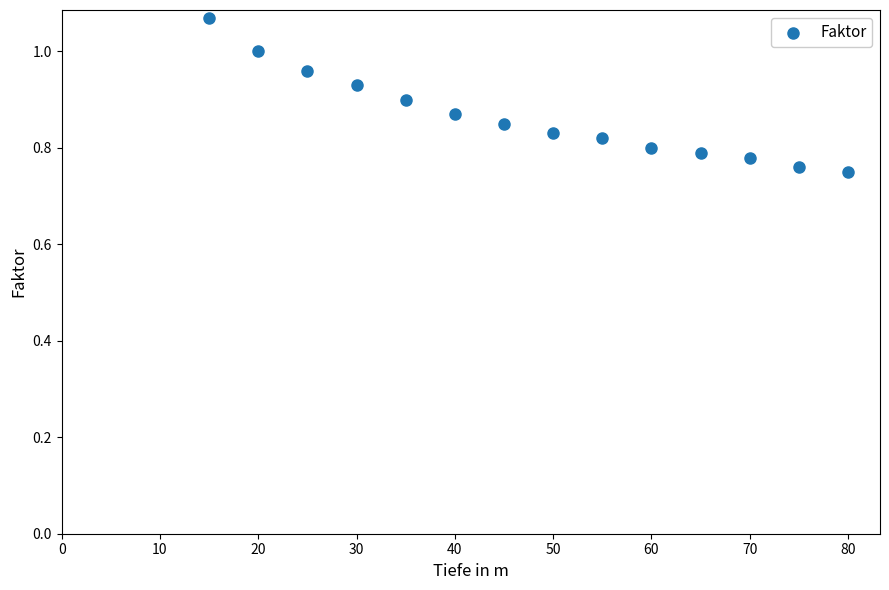

What is the range of Y values (max minus min)?

0.3